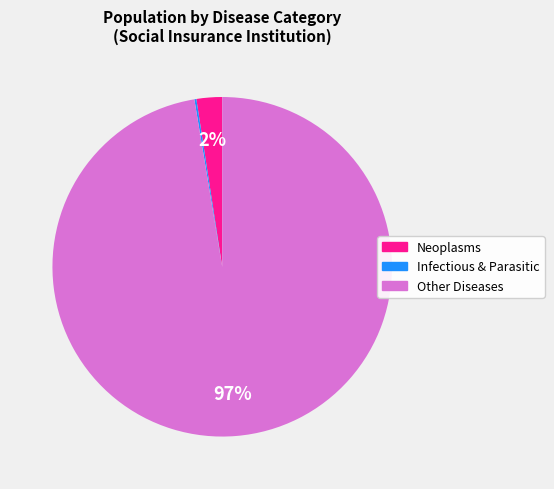

Does any single category account for the majority?

Yes